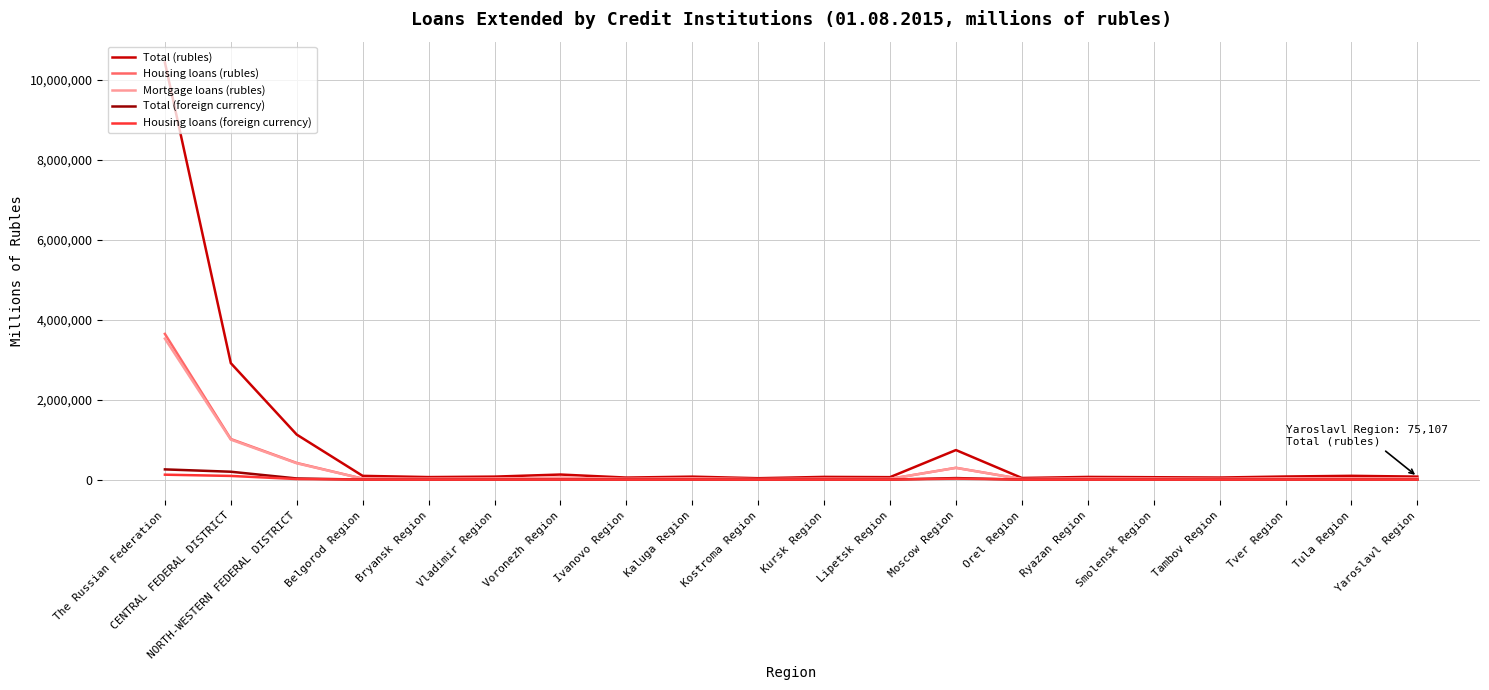

Is it true that Housing loans (foreign currency) equals 434 at Vladimir Region?

True